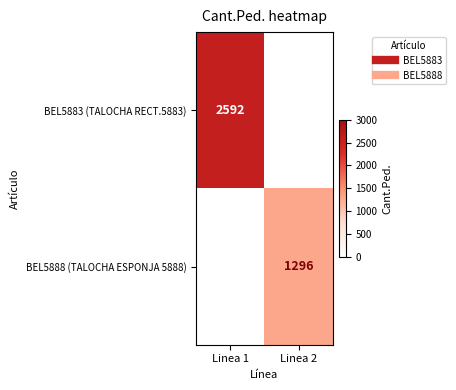

List the labels in order of BEL5888 (TALOCHA ESPONJA 5888) value, smallest first.

Linea 1, Linea 2